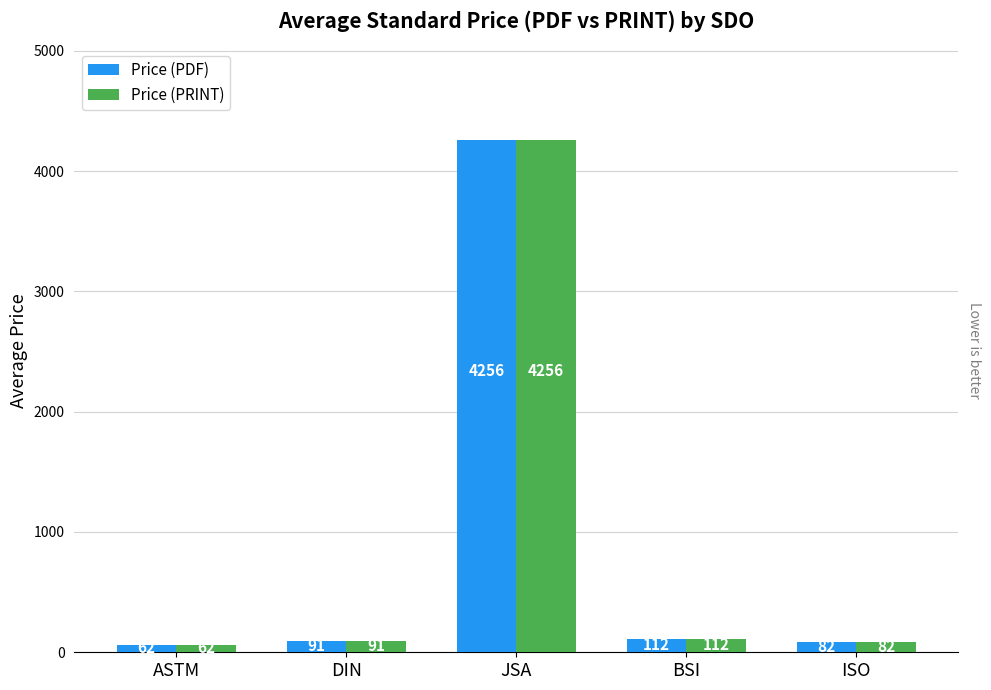

Rank the categories by Price (PRINT) value from lowest to highest.

ASTM, ISO, DIN, BSI, JSA